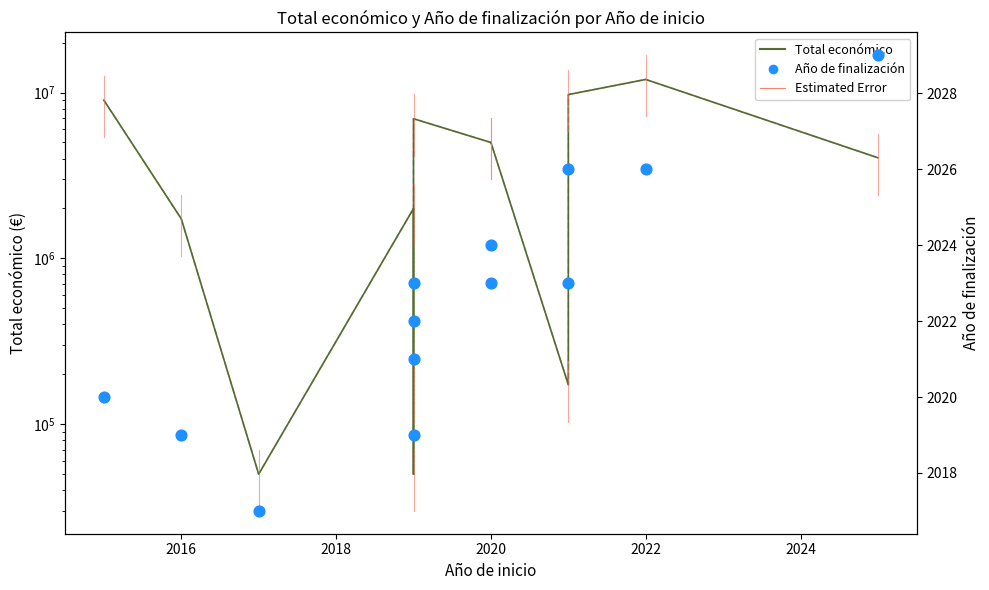

Is the value of Año de finalización at 10 greater than the value of Total económico at 11?

No